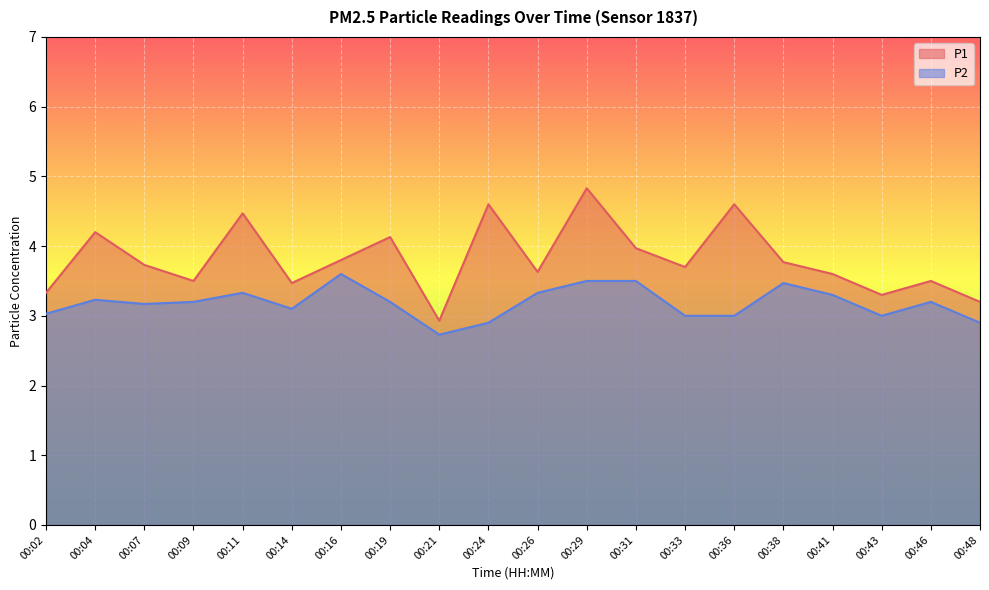

What is the minimum value for P2?

2.7